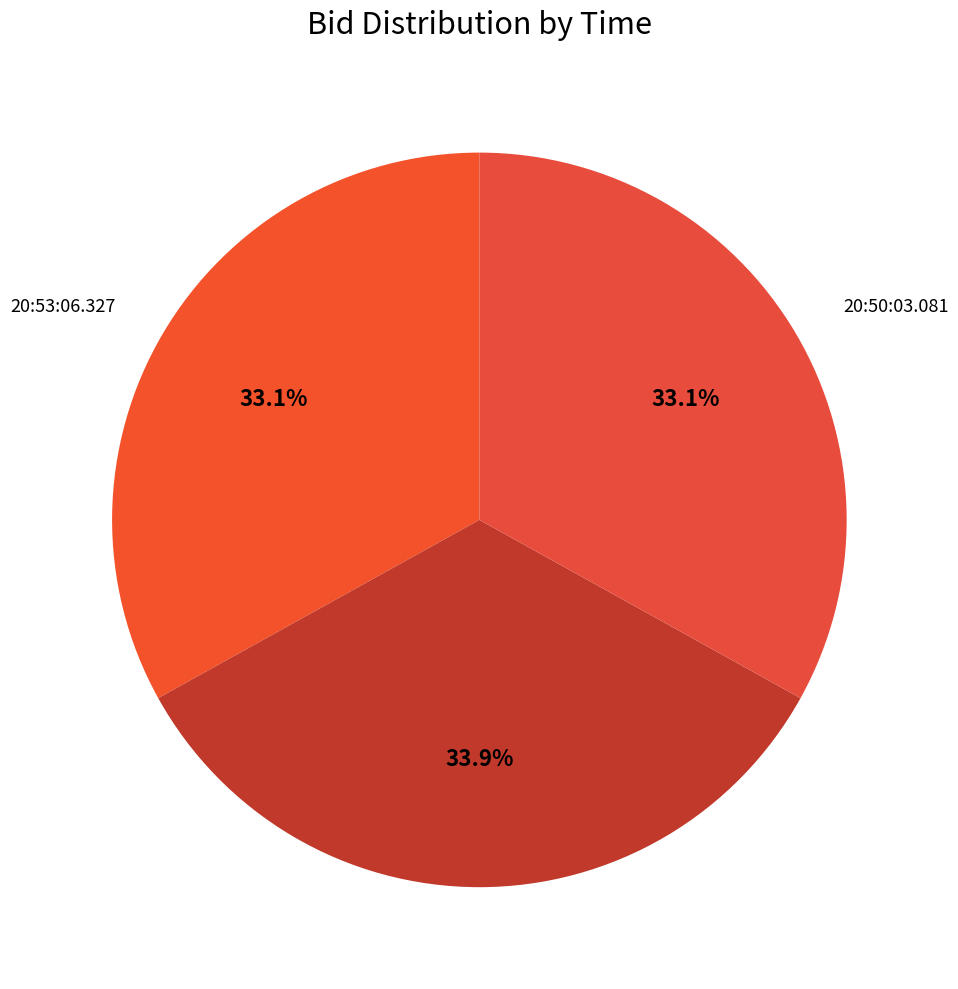

Count the number of slices in the pie.

3